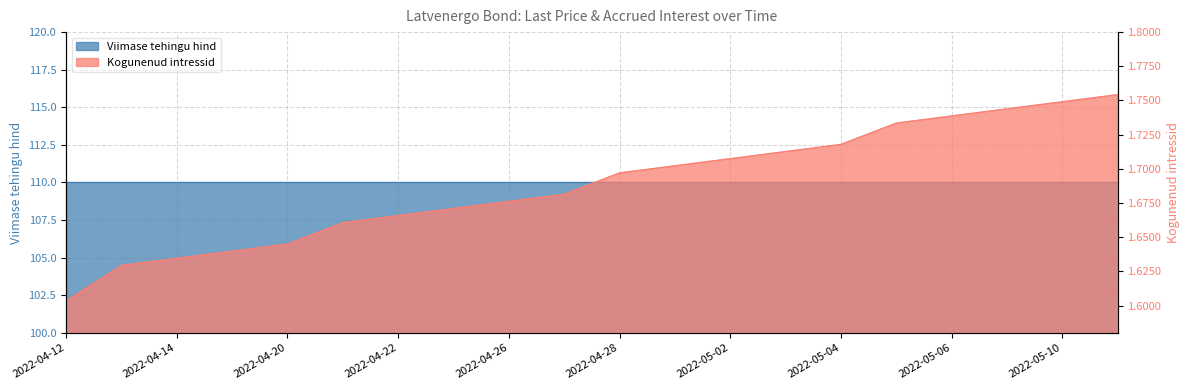

What is the ratio of the value at 2022-04-12 to the value at 2022-04-26?

1.0